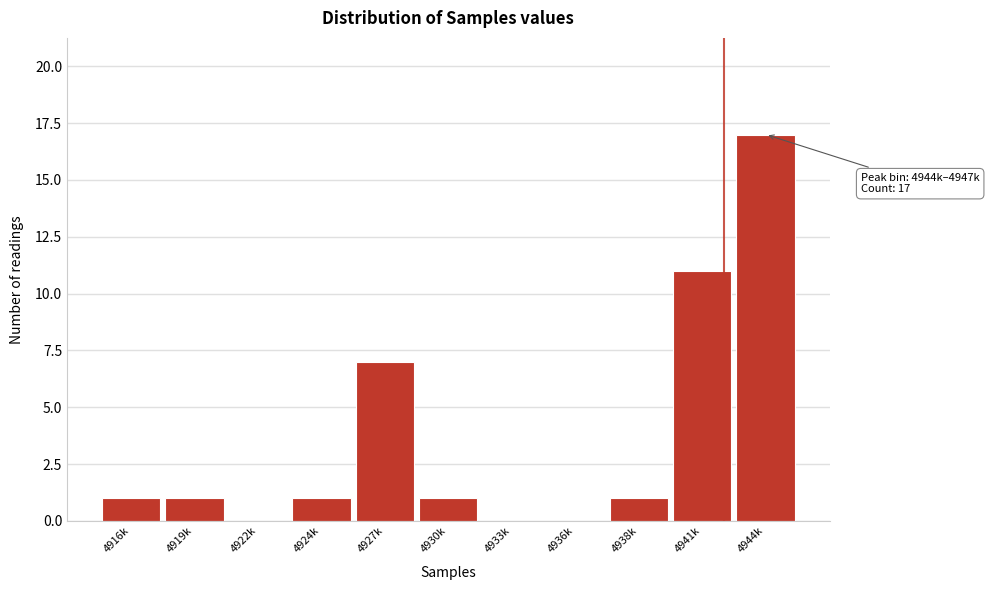

Reading left to right, extract all data points from this chart.

4916k=1	4919k=1	4922k=0	4924k=1	4927k=7	4930k=1	4933k=0	4936k=0	4938k=1	4941k=11	4944k=17